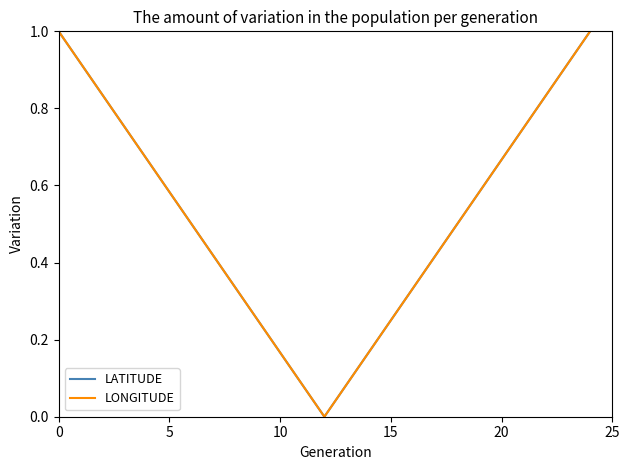

At which category does LONGITUDE reach its first local valley?

12